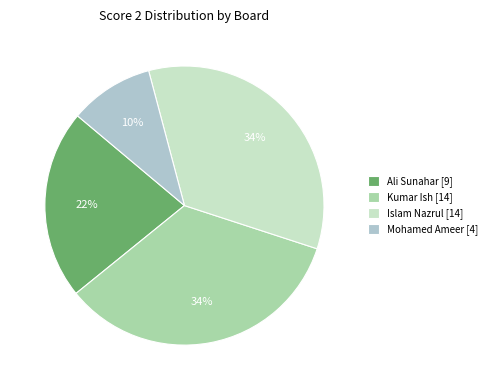

Which has a higher value, Ali Sunahar [9] or Mohamed Ameer [4]?

Ali Sunahar [9]